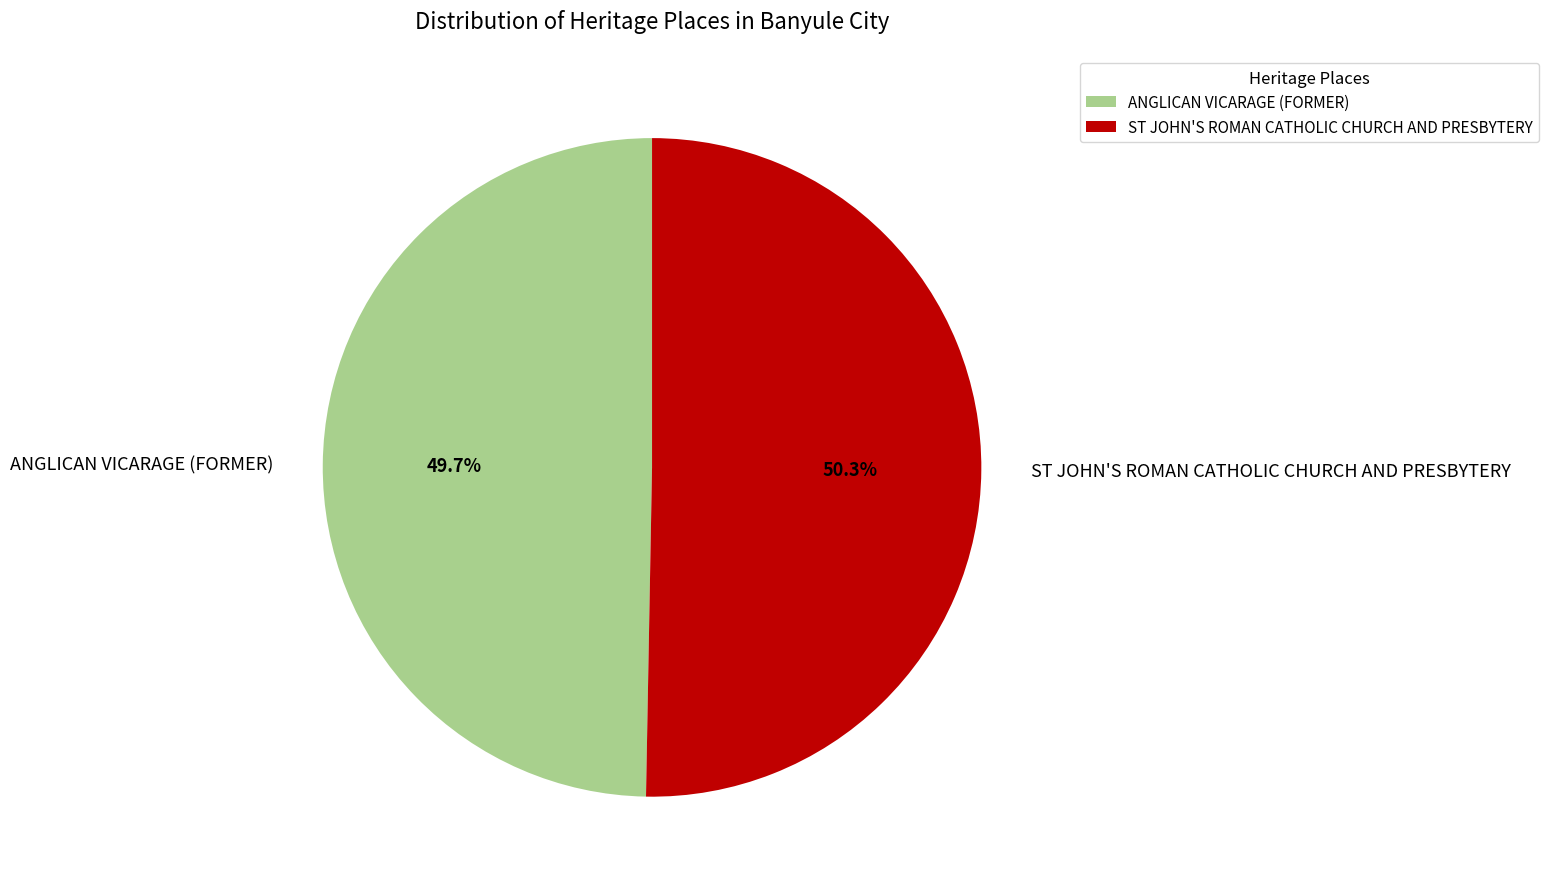

Approximately how many times larger is the value at ANGLICAN VICARAGE (FORMER) compared to ST JOHN'S ROMAN CATHOLIC CHURCH AND PRESBYTERY?

1.0